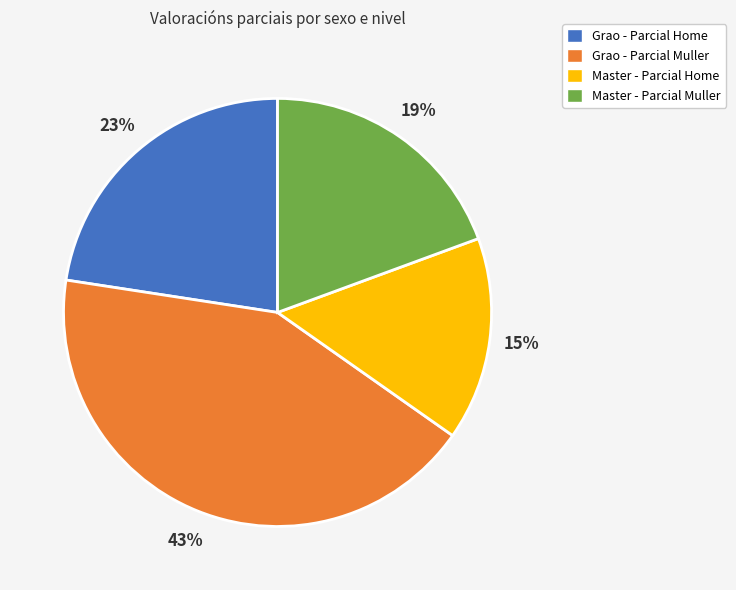

Which category has the biggest portion of the pie?

Grao - Parcial Muller